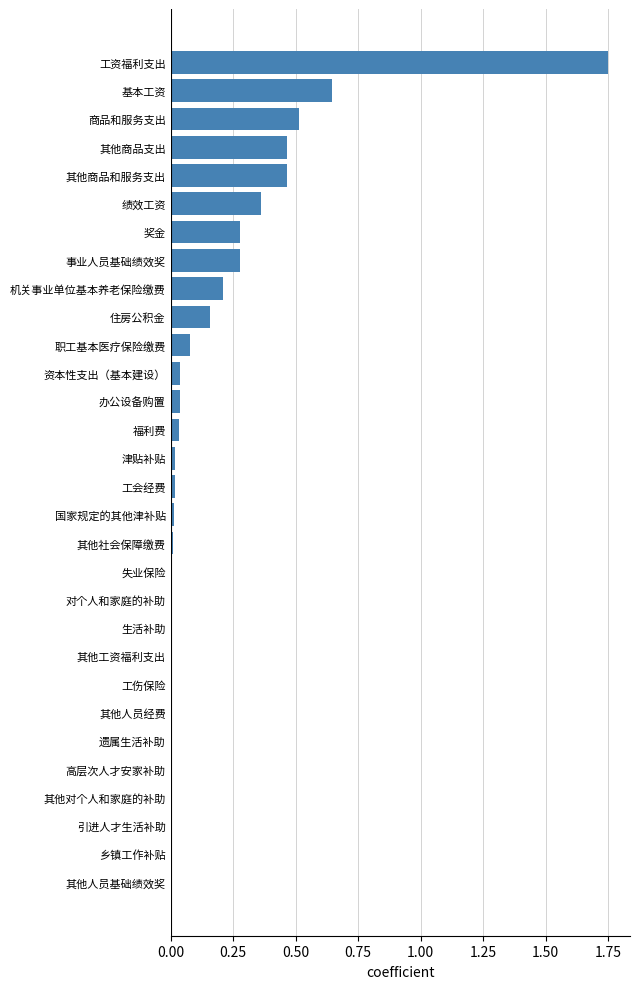

The chart shows a value of 0.3 at 机关事业单位基本养老保险缴费. True or false?

False